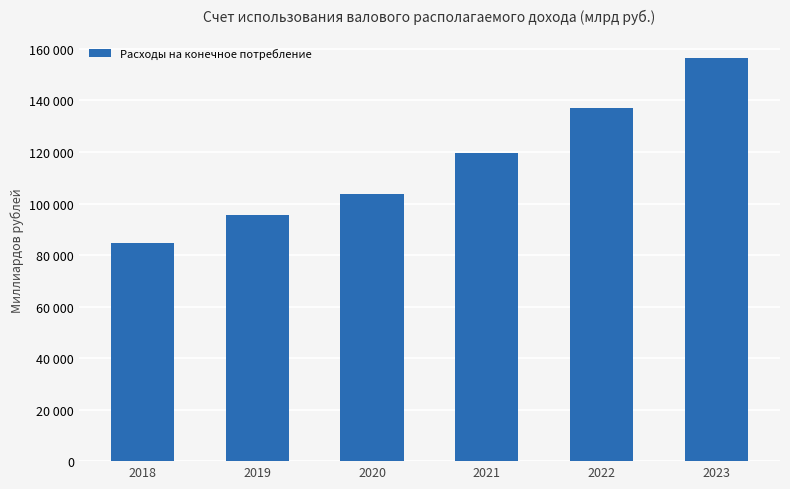

Are the bars horizontal?

No